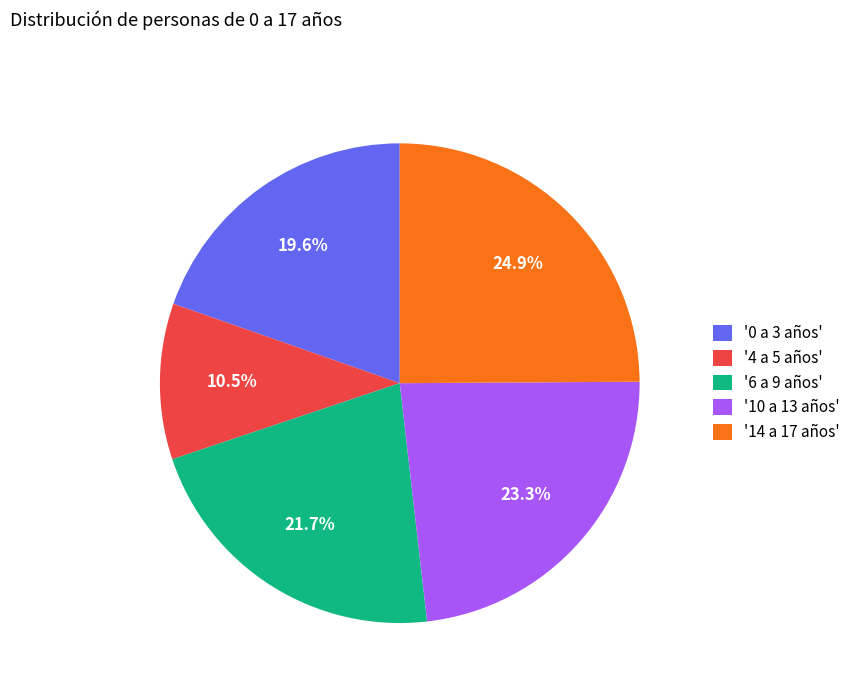

Count the number of slices in the pie.

5